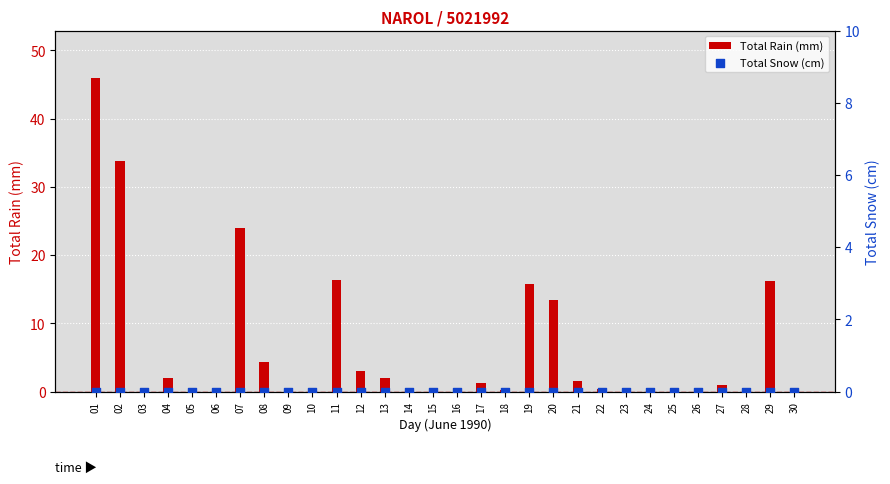

Which series reaches the minimum Y coordinate?

Total Rain (mm)